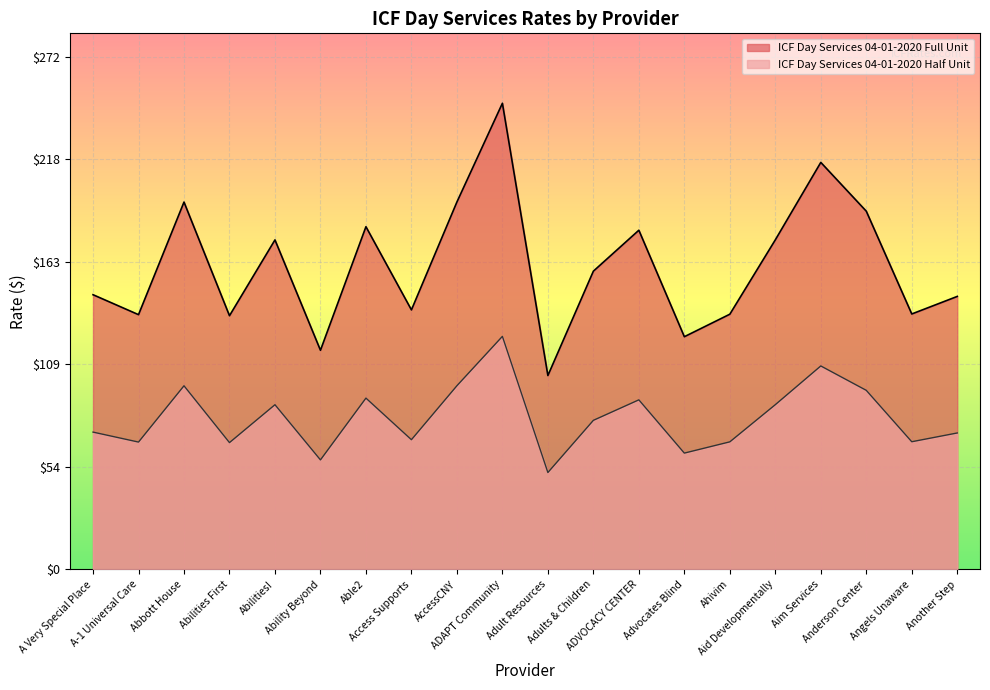

Is the value of ICF Day Services 04-01-2020 Half Unit at Aim Services greater than the value of ICF Day Services 04-01-2020 Full Unit at Aim Services?

No